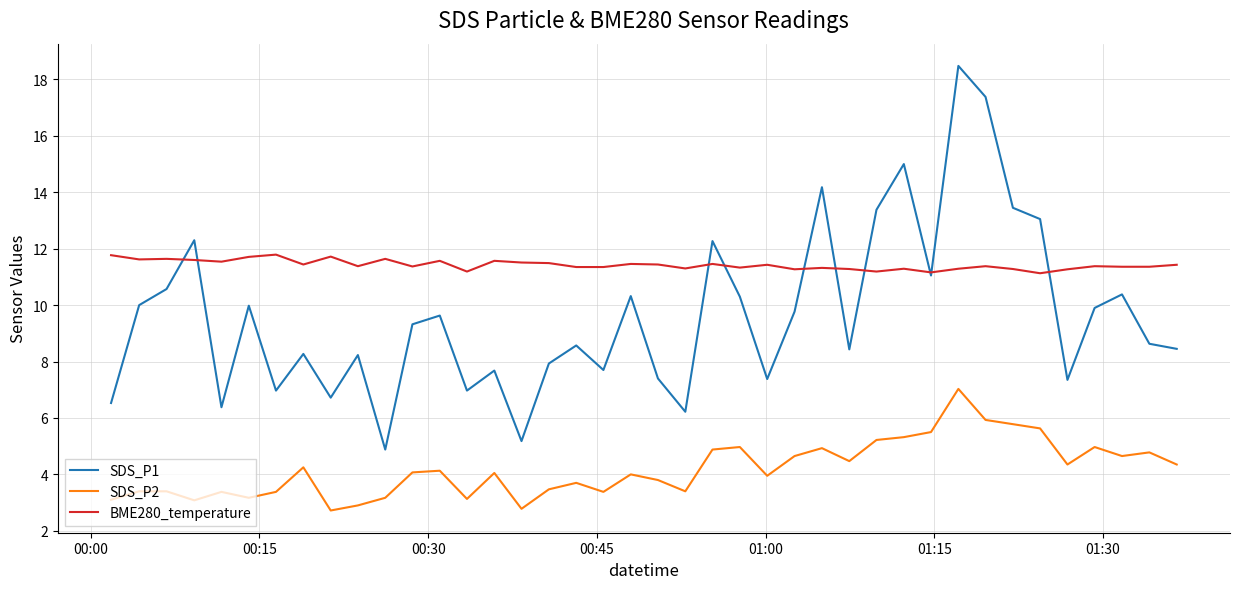

What is the maximum value for SDS_P1?

18.5